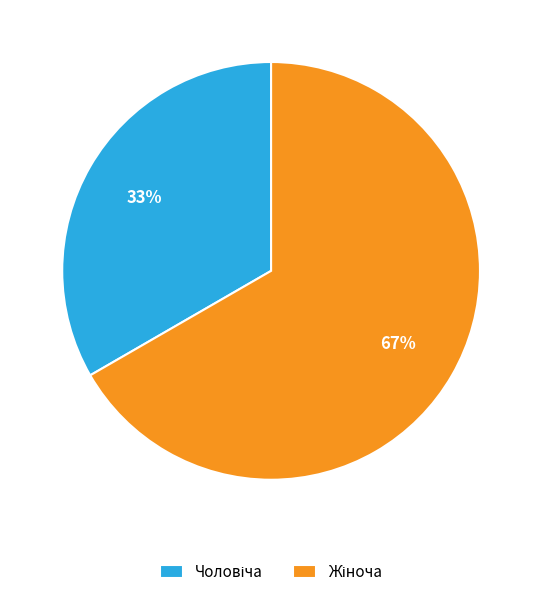

To the nearest percent, what is the average slice percentage?

50%